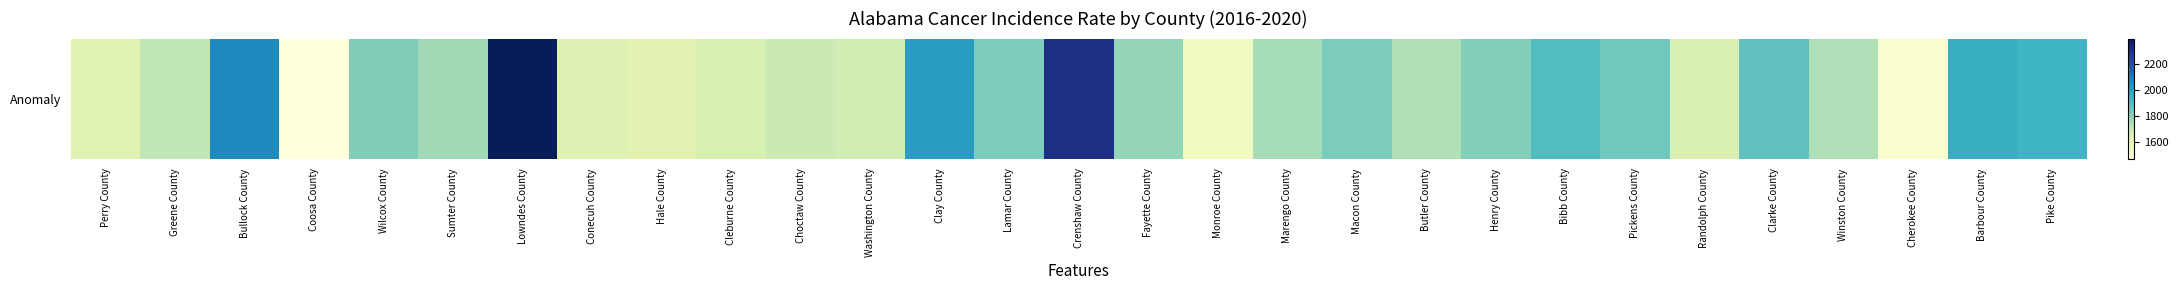

How many data points does each series have?

29